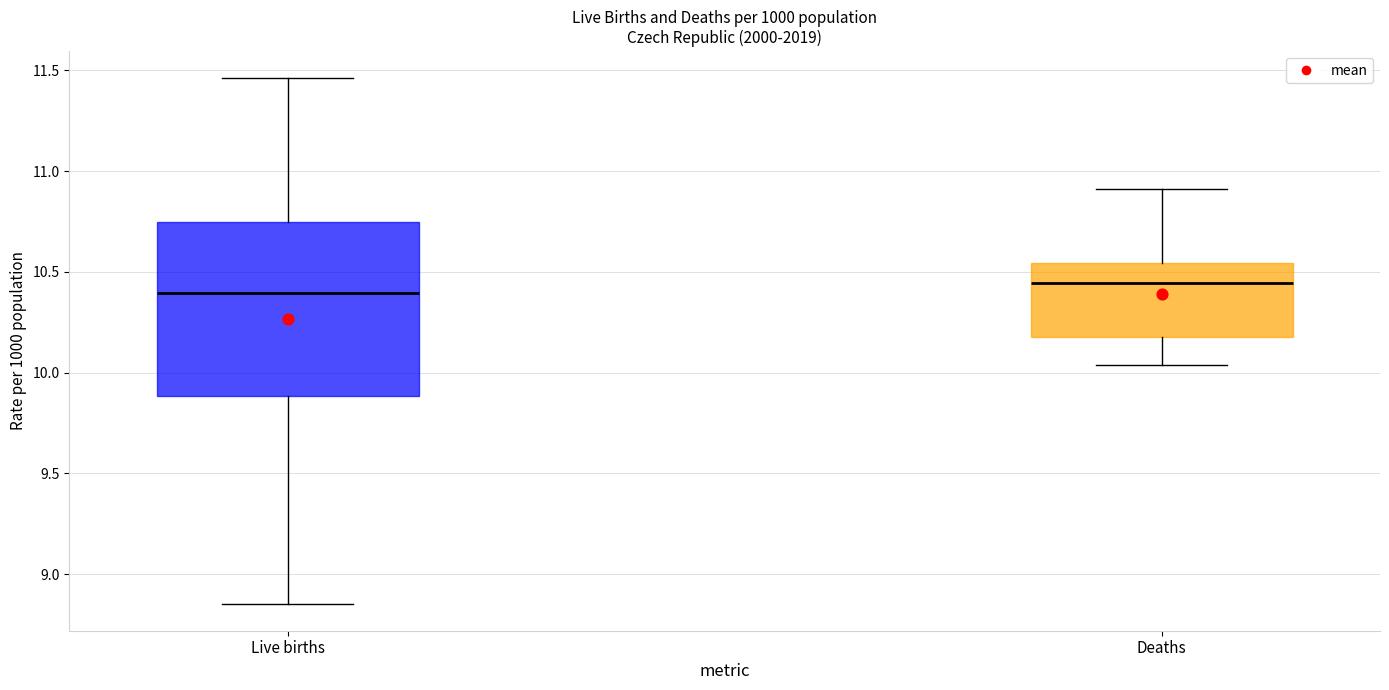

Where does the lower whisker of the box for Deaths end on the y-axis? The values are not printed on the chart, so give them approximately, as read against the axis.

10.05